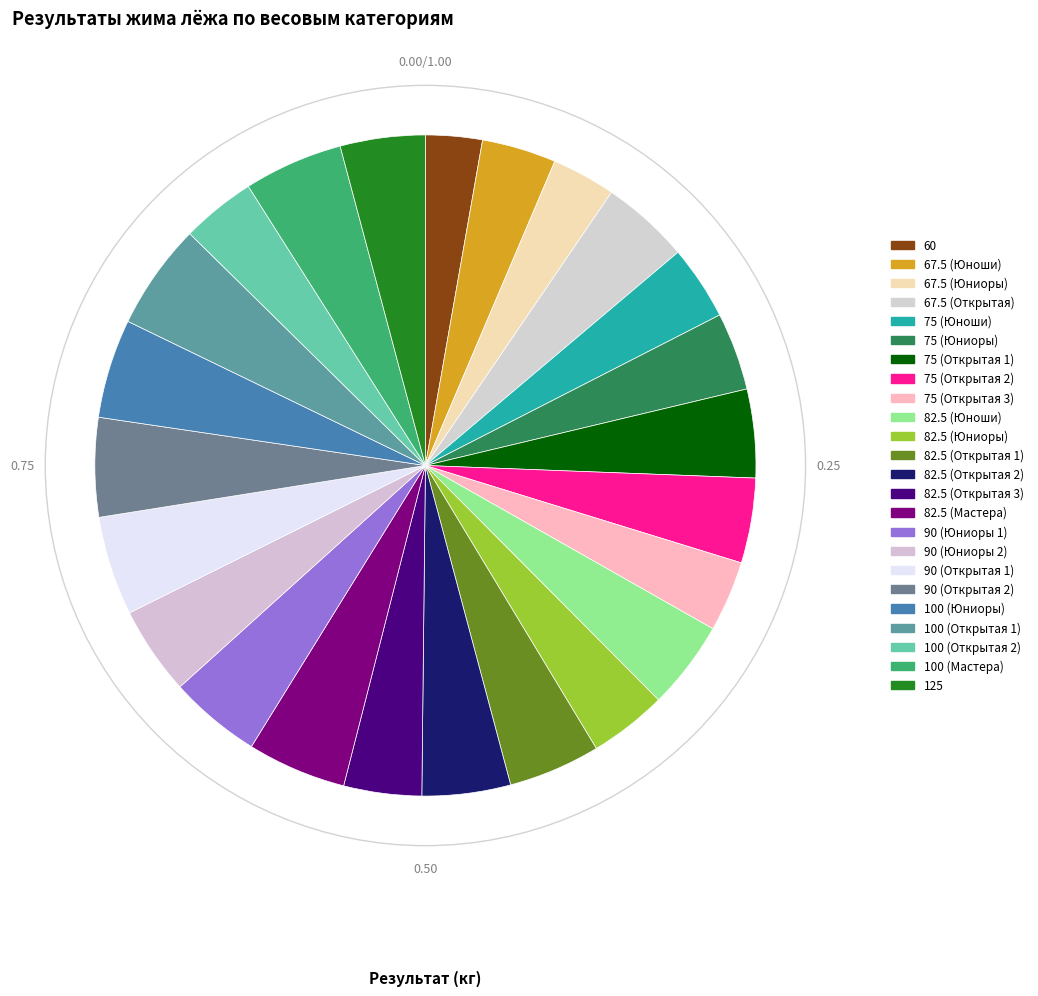

Count the number of slices in the pie.

24